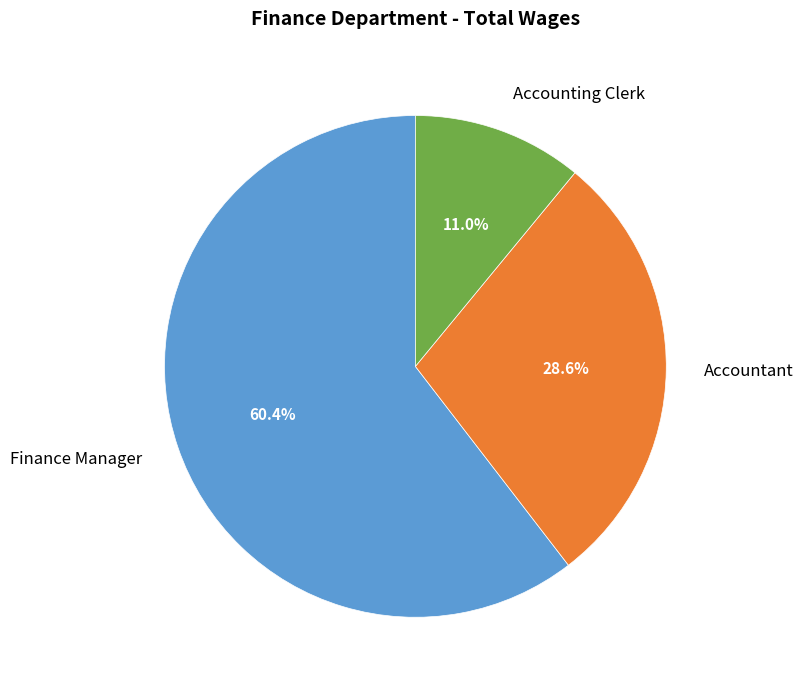

Is Accountant the majority of the pie?

No